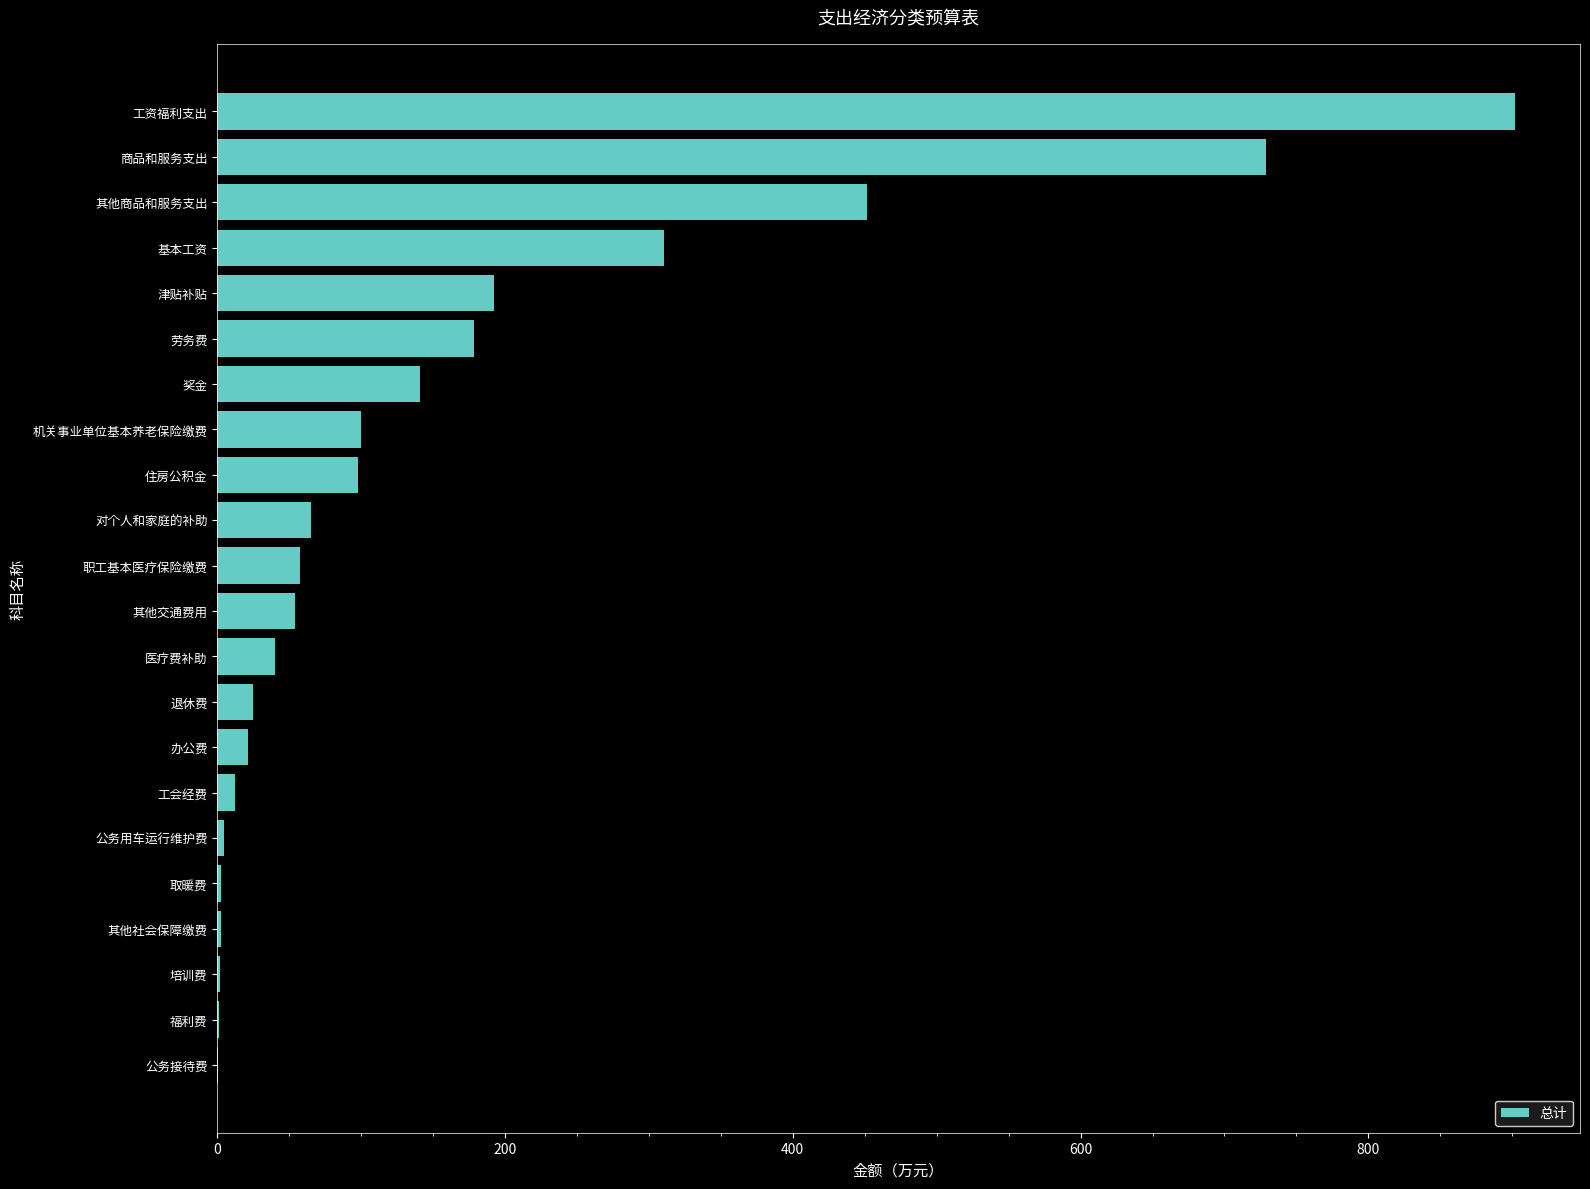

The value at 工资福利支出 is 254.0. True or false?

False